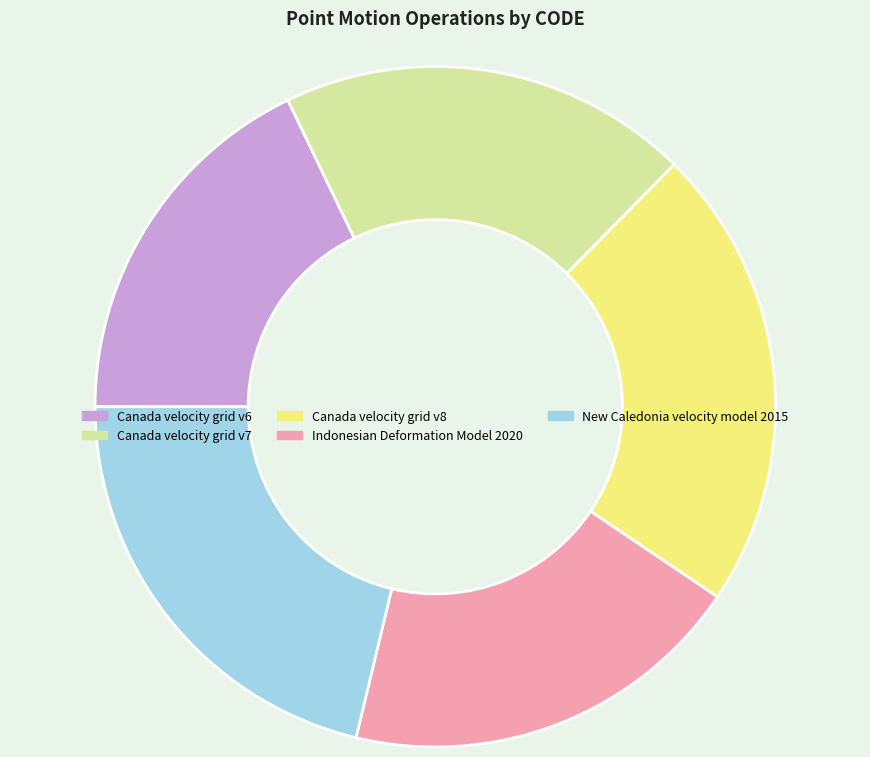

What is the ratio of the value at Canada velocity grid v8 to the value at Canada velocity grid v6?

1.2